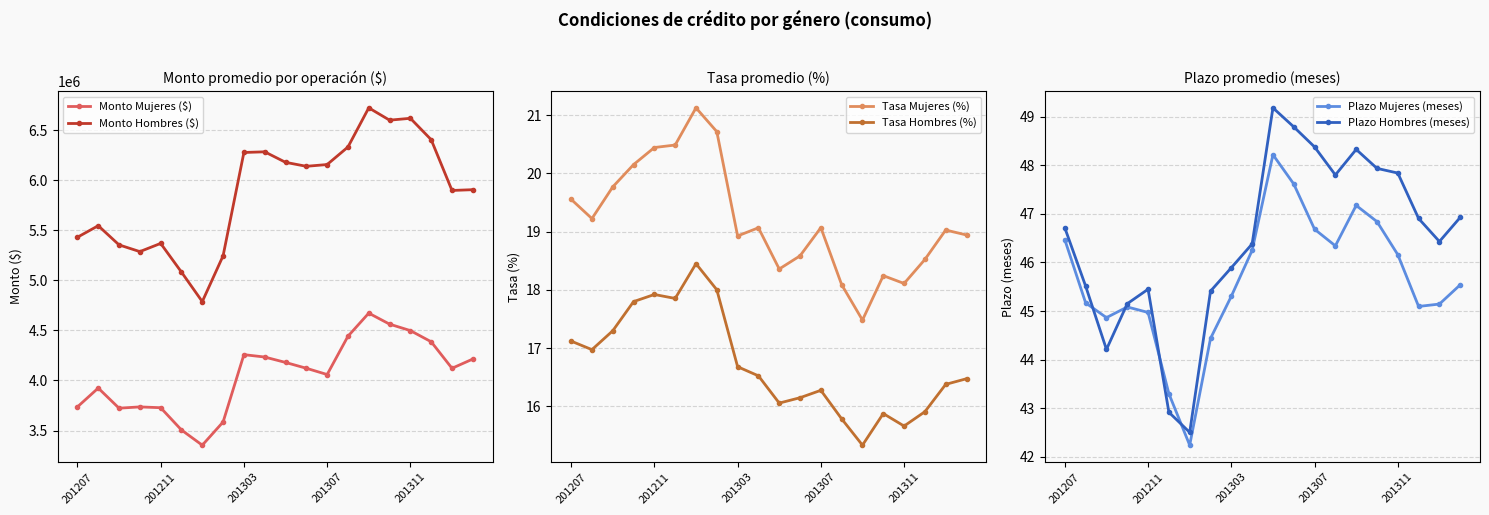

True or false: Monto Hombres ($) has more than 1 interior local peaks.

True